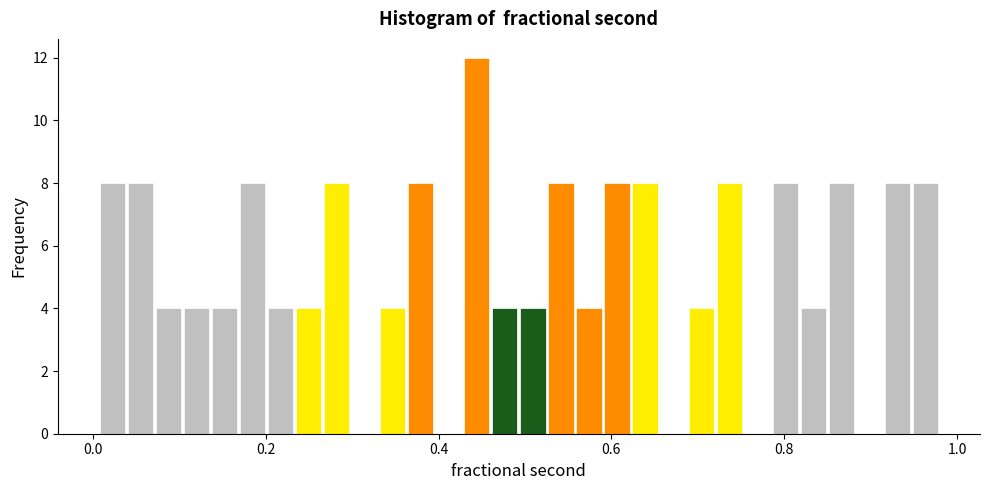

Around what value on the x-axis is the tallest bar? Give the approximate position of its centre, as read against the axis.

0.44